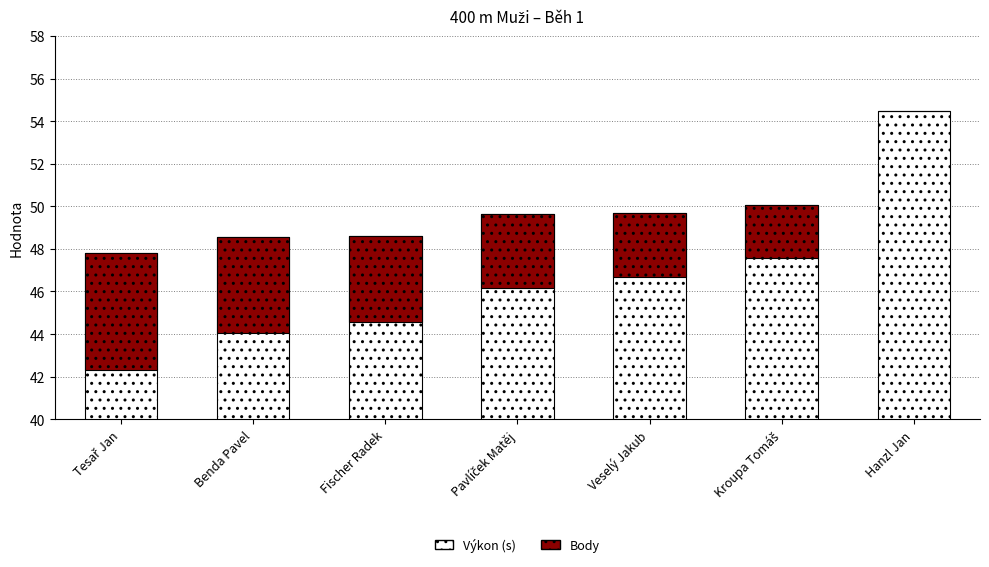

Which series has the widest spread of values?

Výkon